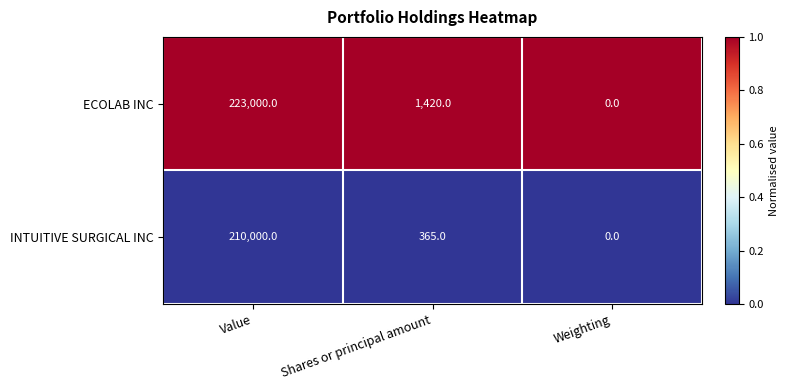

Which category has the lowest value across all series?

Weighting